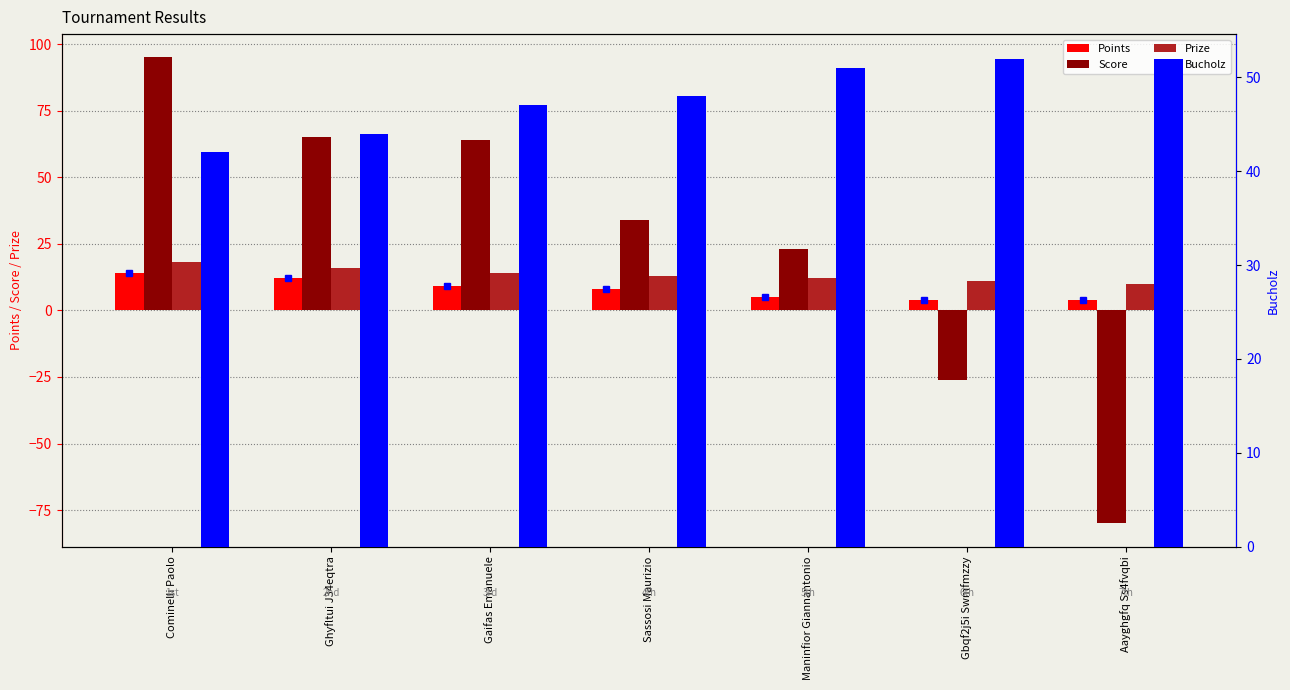

True or false: Score has a value of 13 at Sassosi Maurizio.

False